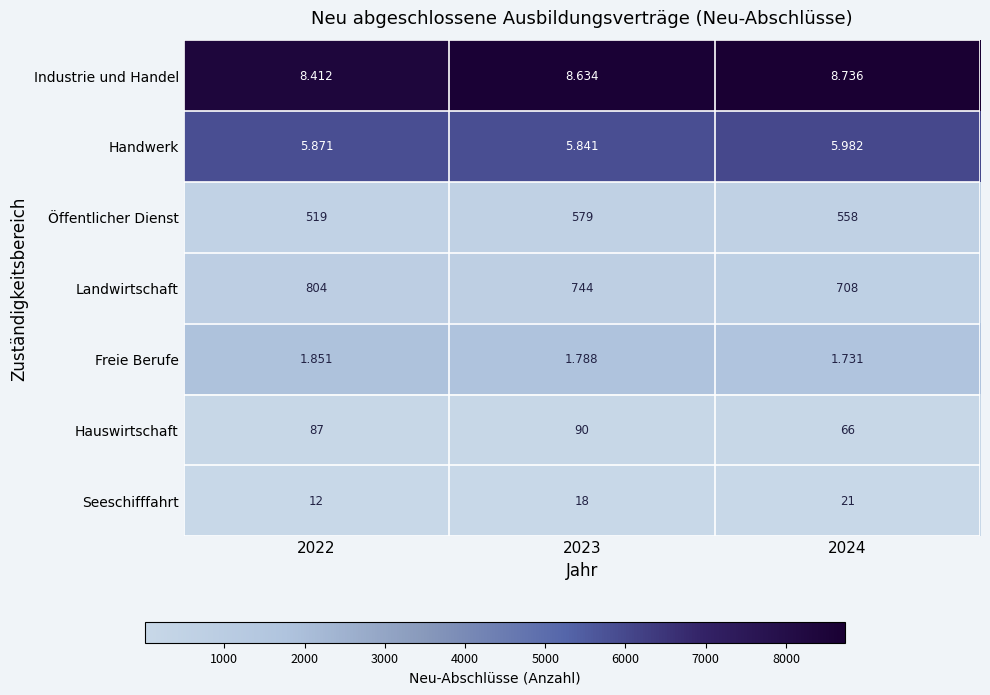

Which series has the widest spread of values?

Landwirtschaft